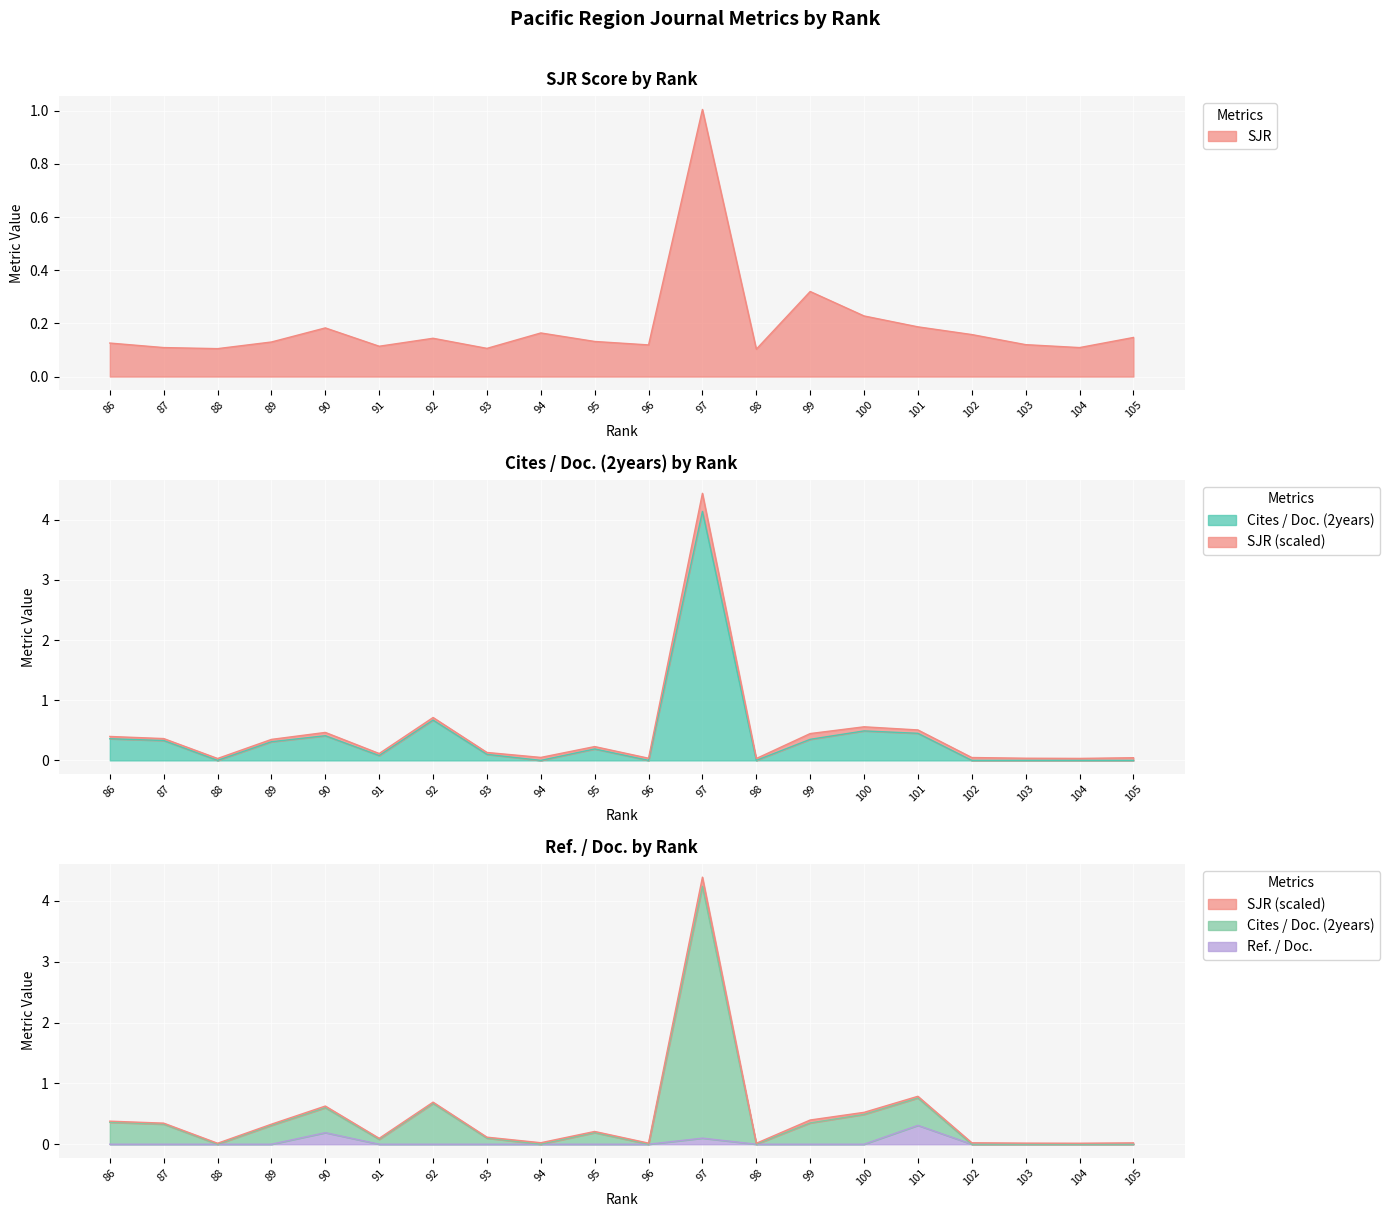

List the series in order of their overall mean, highest first.

Cites / Doc. (2years), SJR, Ref. / Doc.